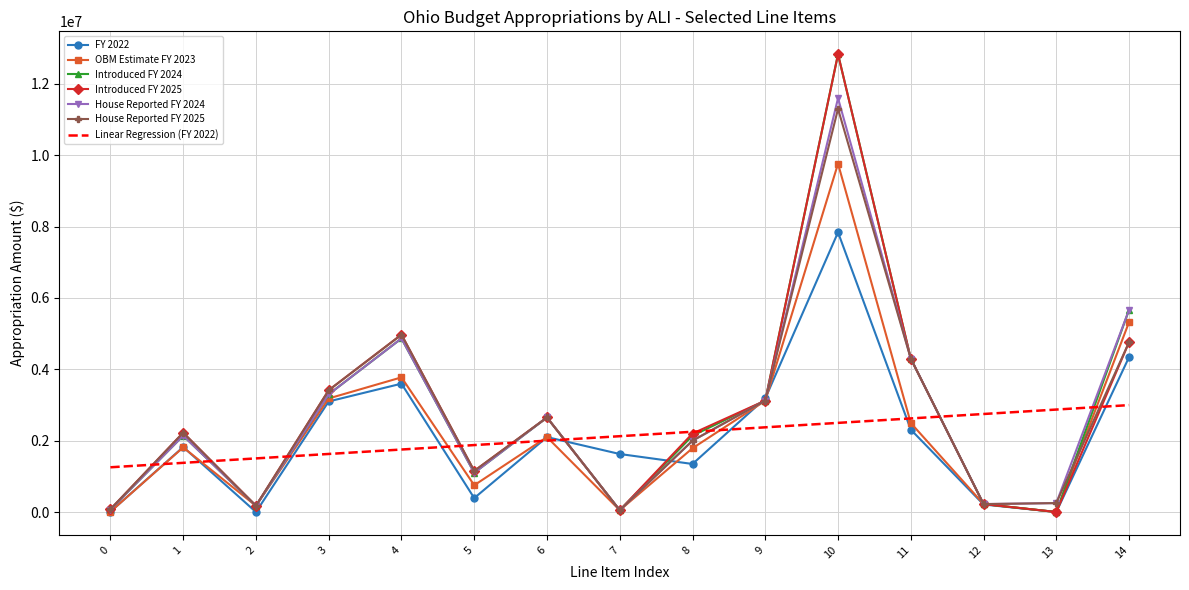

Is the value of OBM Estimate FY 2023 at 4 greater than the value of Introduced FY 2025 at 13?

Yes